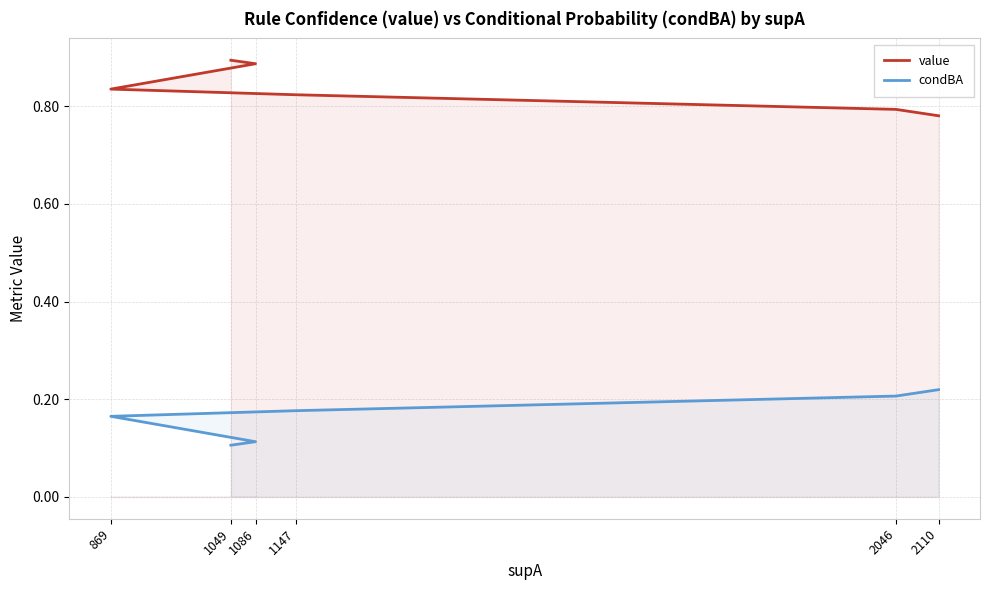

True or false: condBA has a value of 0.2 at 2110.

True